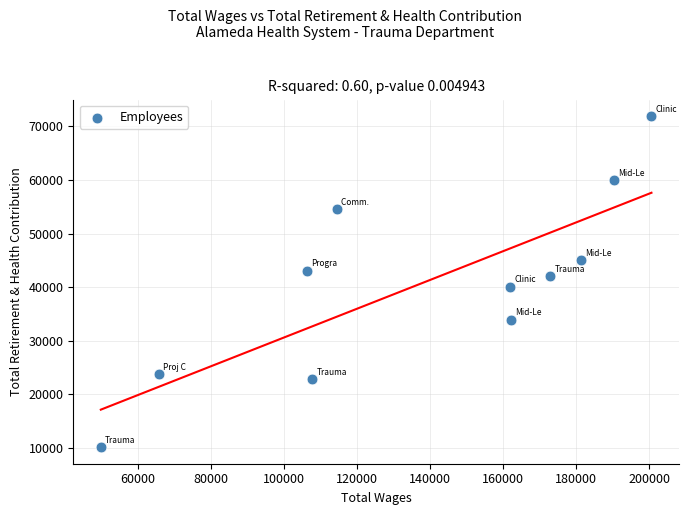

What is the average X value?

137506